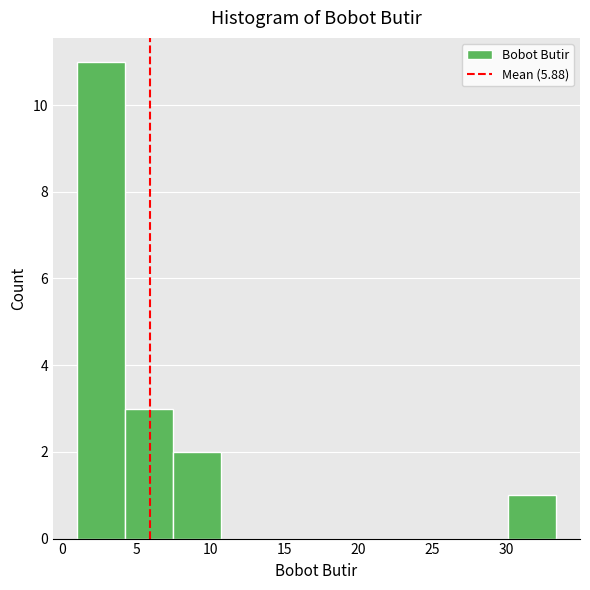

Reading left to right, list every bar in this chart as the range it spans on the x-axis followed by its height. Neither the bar edges nor the heights are printed on the chart, so give them approximately, as read against the axes.

1.0 to 4.0: 11
4.0 to 7.5: 3
7.5 to 10.5: 2
10.5 to 14.0: 0
14.0 to 17.0: 0
17.0 to 20.5: 0
20.5 to 23.5: 0
23.5 to 27.0: 0
27.0 to 30.0: 0
30.0 to 33.5: 1